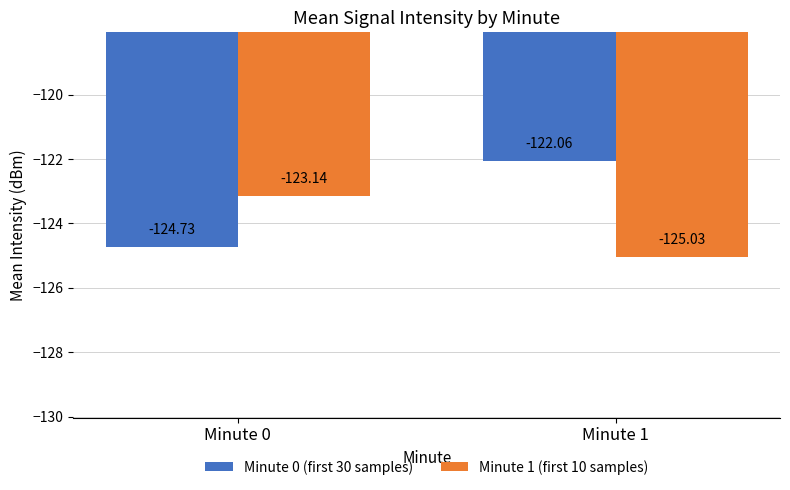

Reading left to right, list all the values displayed in this chart.

Minute 0 (first 30 samples): -124.7	-122.1
Minute 1 (first 10 samples): -123.1	-125.0